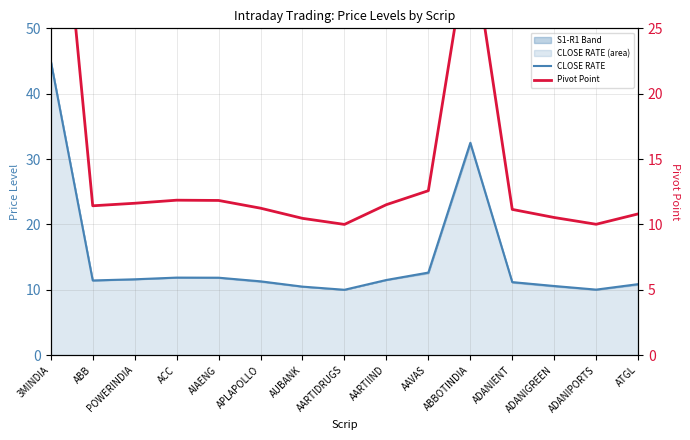

In CLOSE RATE, how many points are lower than both neighbors (excluding endpoints)?

3